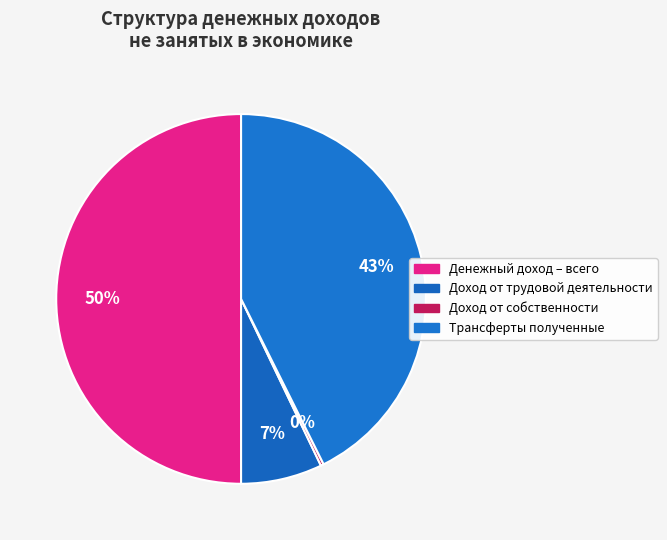

How many segments does this pie chart have?

4